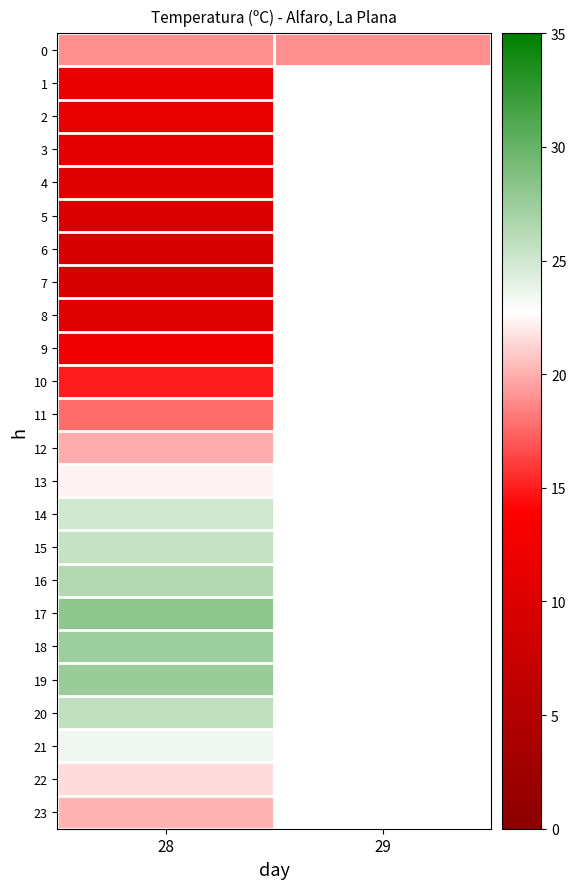

Count the number of data series in this chart.

24